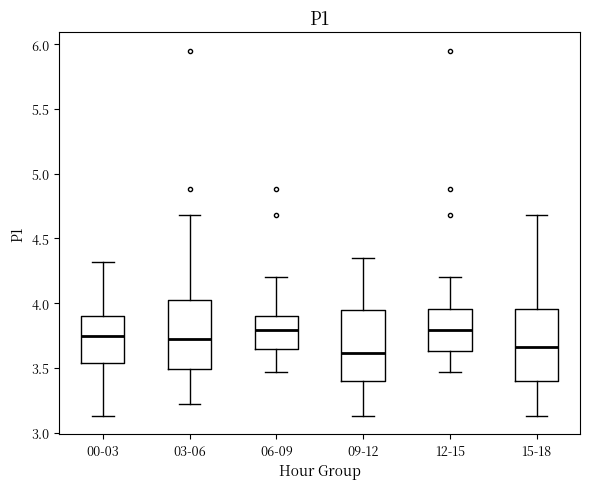

Where does the lower whisker of the box for 03-06 end on the y-axis? The values are not printed on the chart, so give them approximately, as read against the axis.

3.20